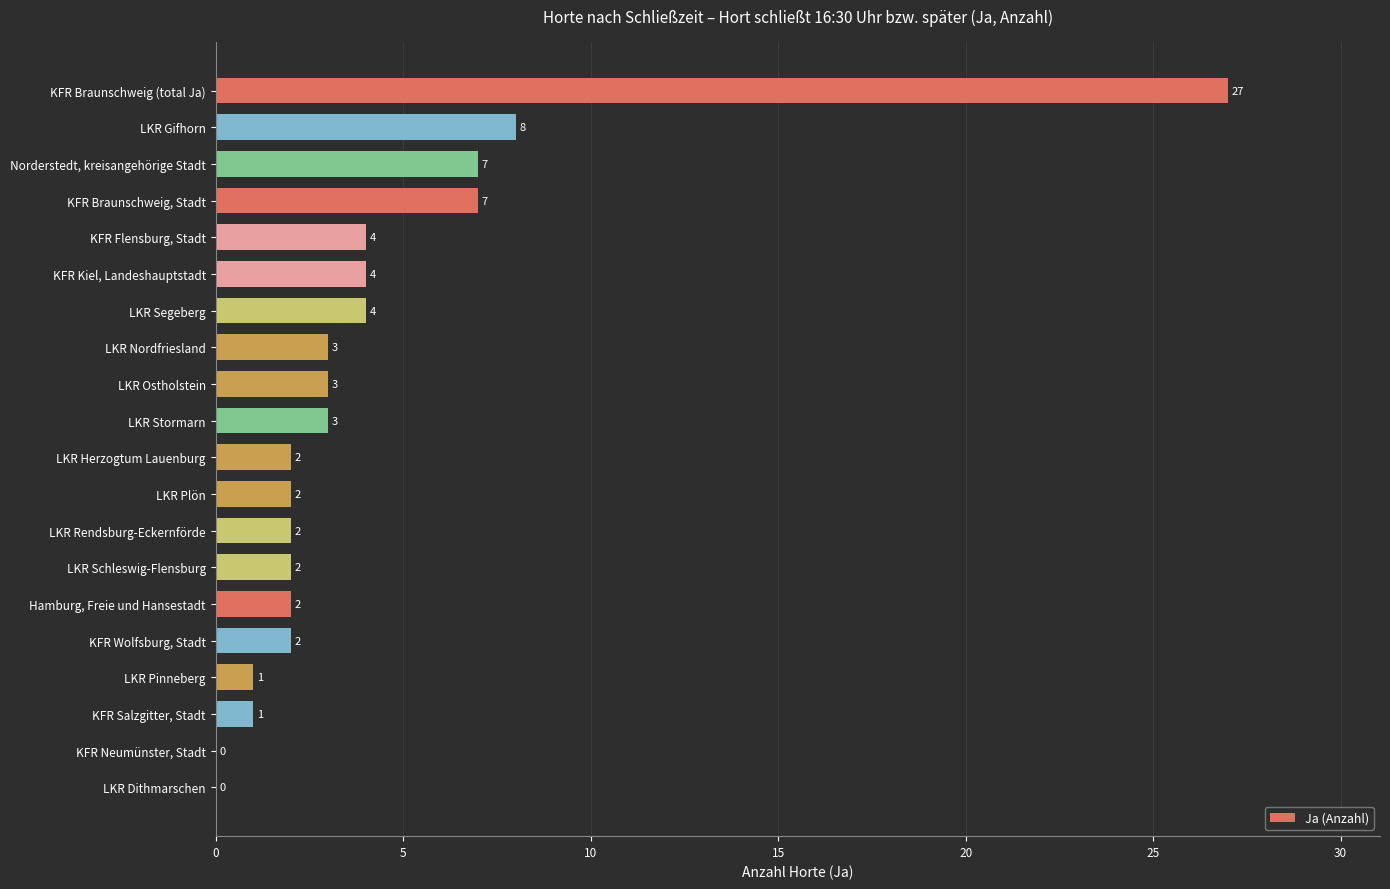

How many values are above zero?

18